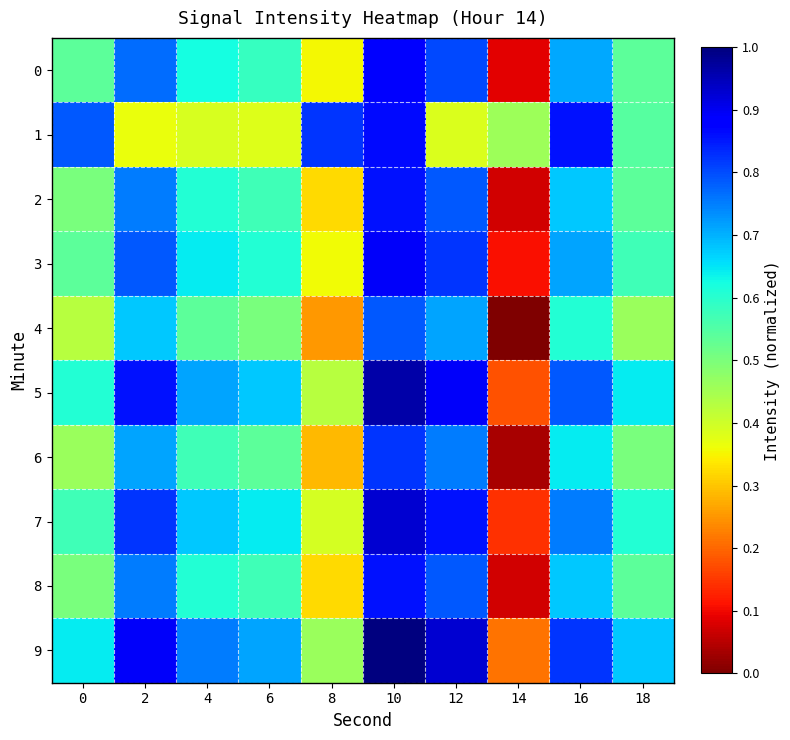

What is the difference between the highest and lowest values at 6?

0.3